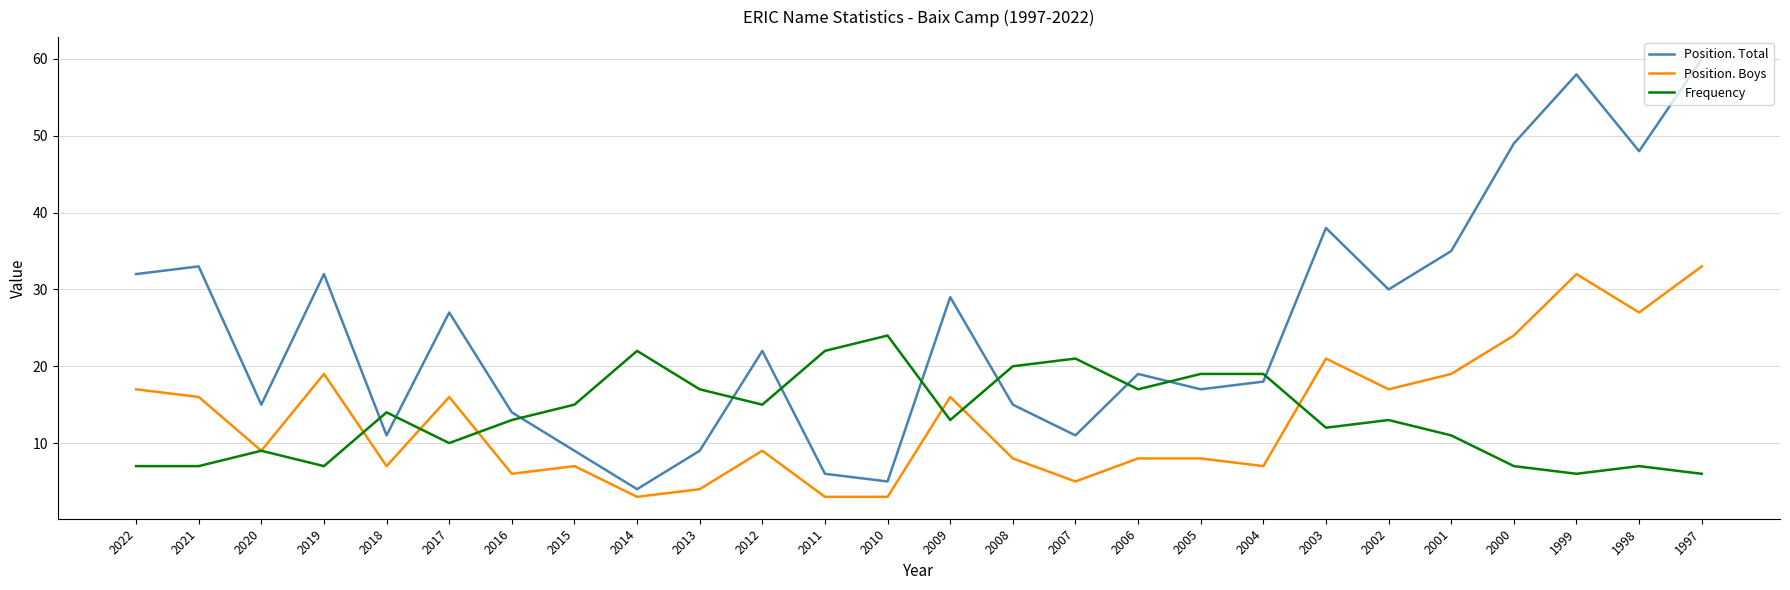

Where is the first local maximum for Position. Boys?

2019